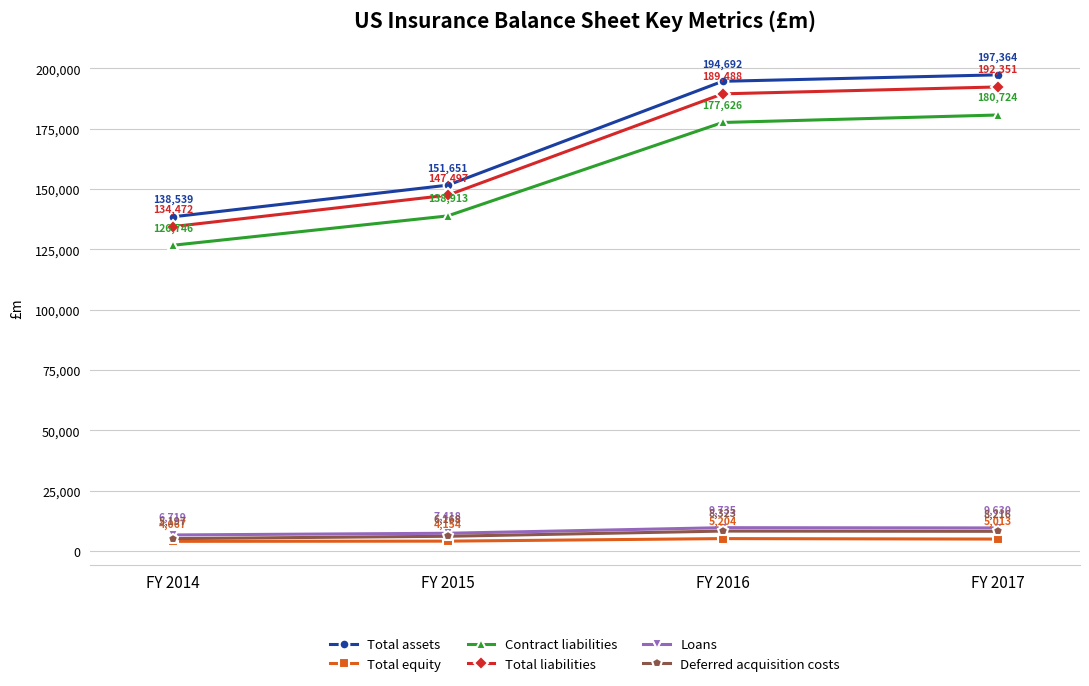

In Loans, how many points are higher than both neighbors (excluding endpoints)?

1